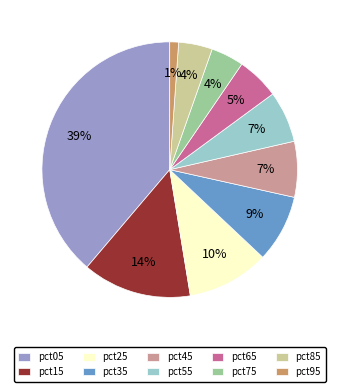

Which category has the biggest portion of the pie?

pct05